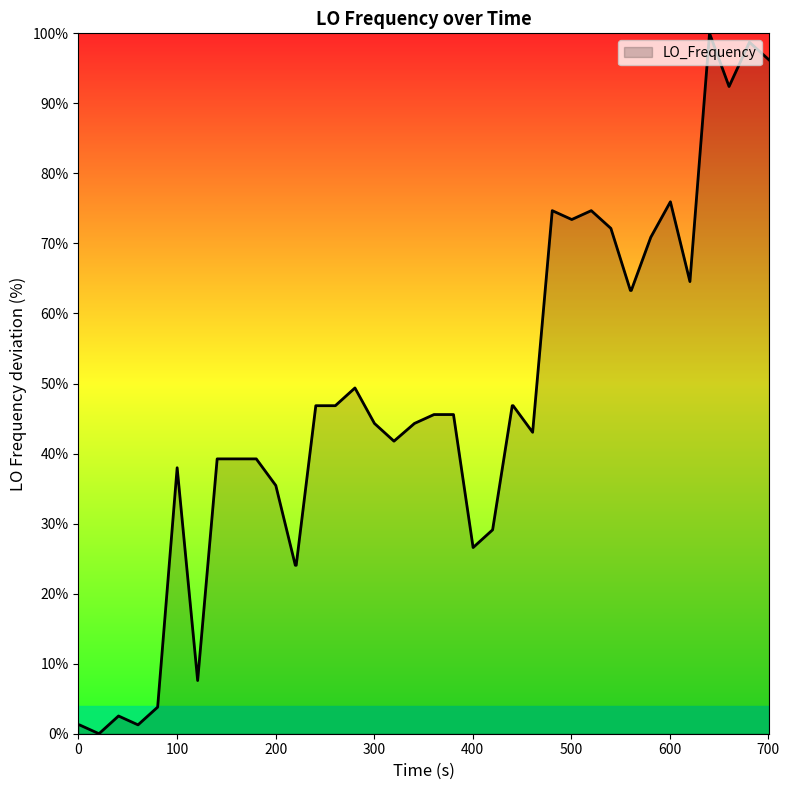

What is the greatest value displayed?

100.0